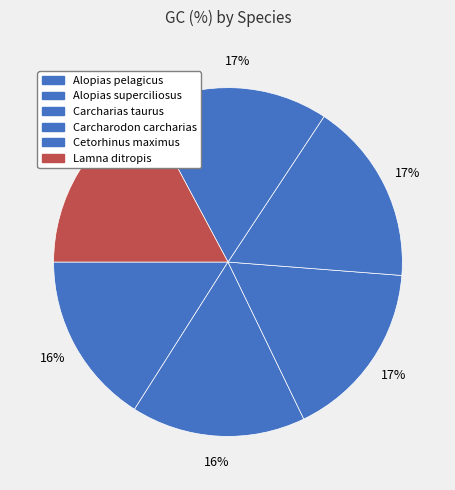

The Lamna ditropis slice represents 17% of the pie. True or false?

True